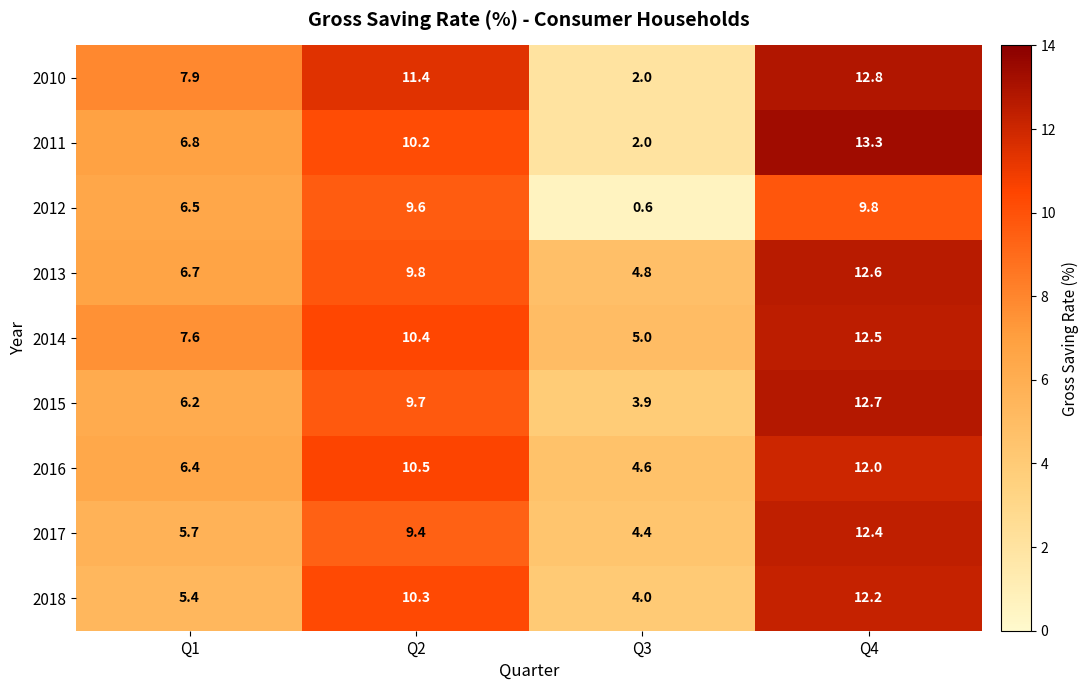

What is the difference between the 2011 values at Q3 and Q4?

11.3